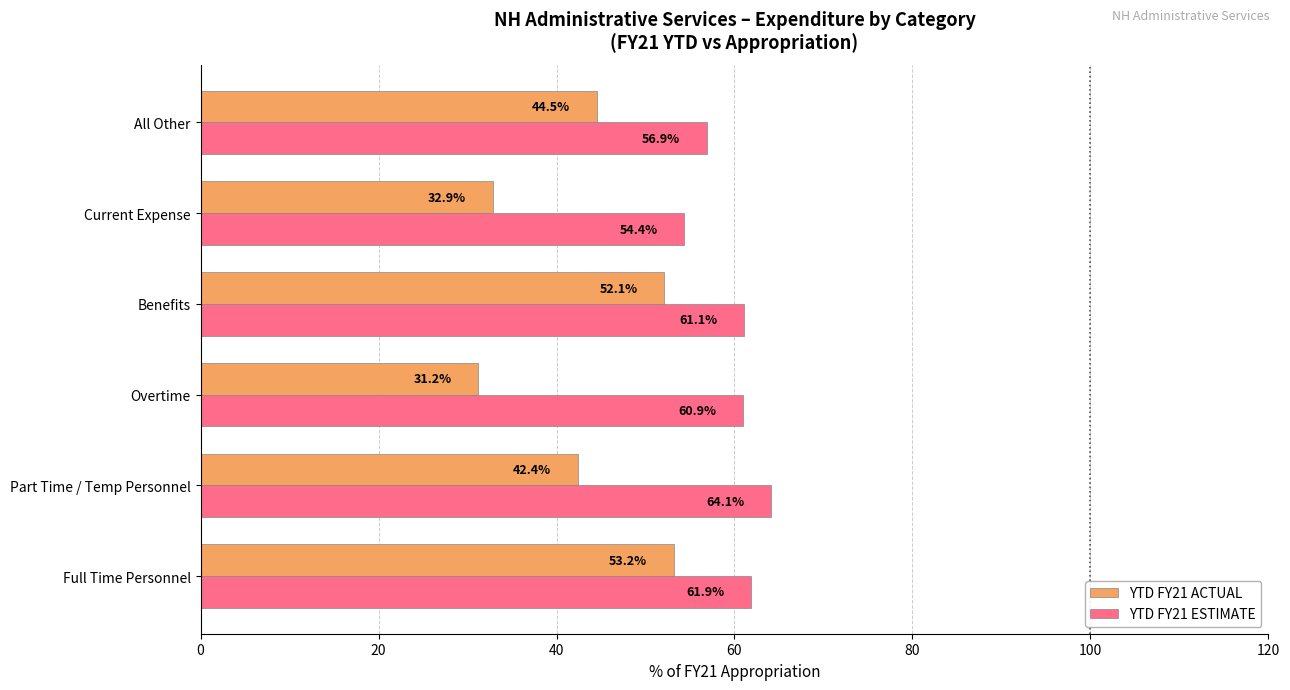

Which series has the largest range (max minus min)?

YTD FY21 ACTUAL